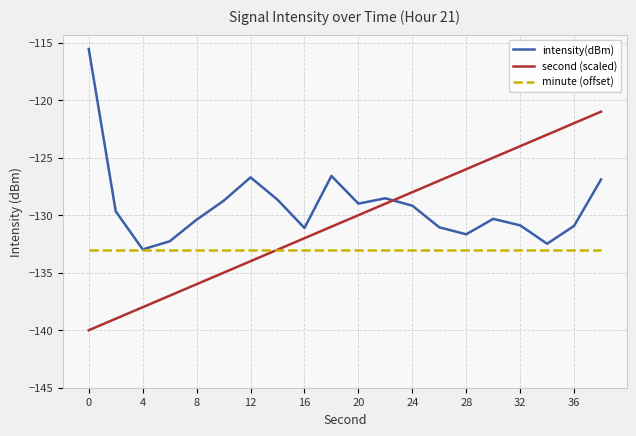

How many times do intensity(dBm) and second (scaled) cross each other?

1